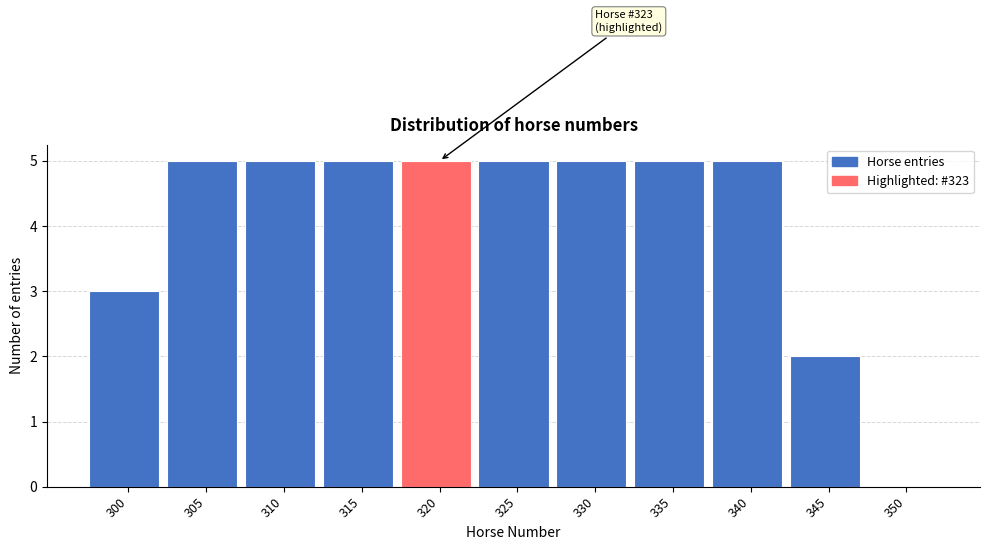

Reading left to right, list all the values displayed in this chart.

300=3	305=5	310=5	315=5	320=5	325=5	330=5	335=5	340=5	345=2	350=0